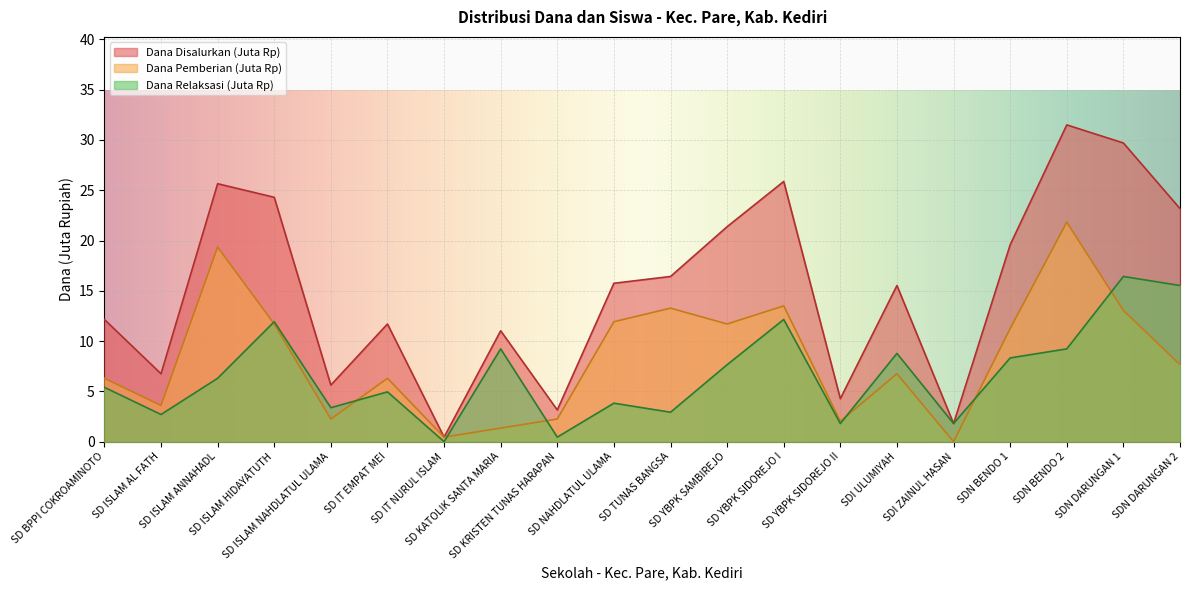

What is the total value across all series at SD YBPK SIDOREJO II?

8.1